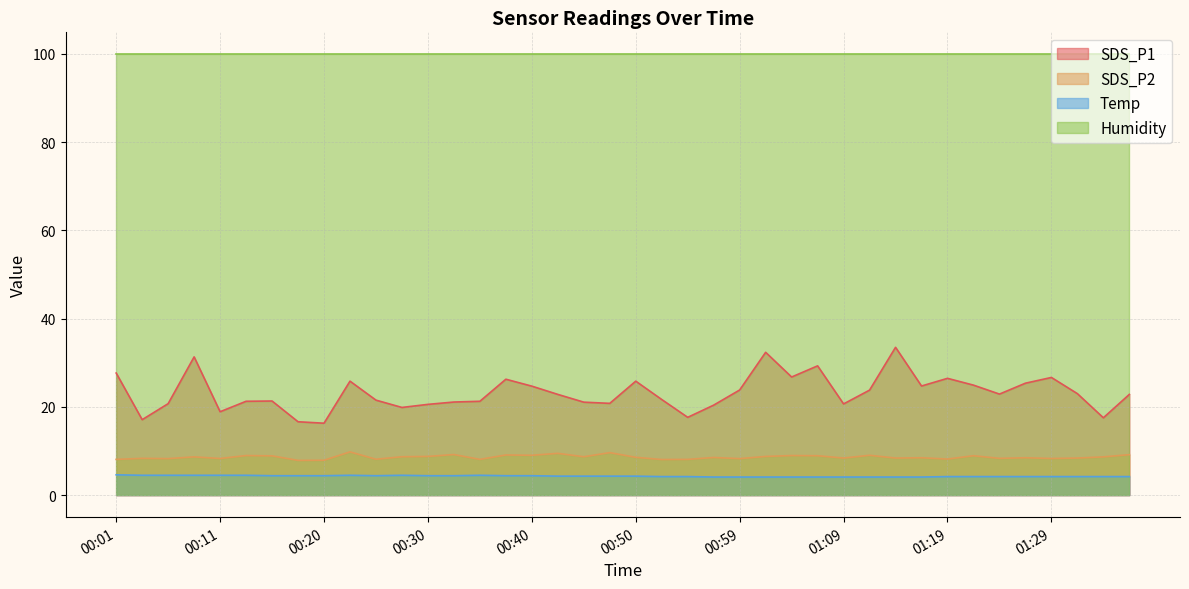

Which series has the largest total across all categories?

Humidity